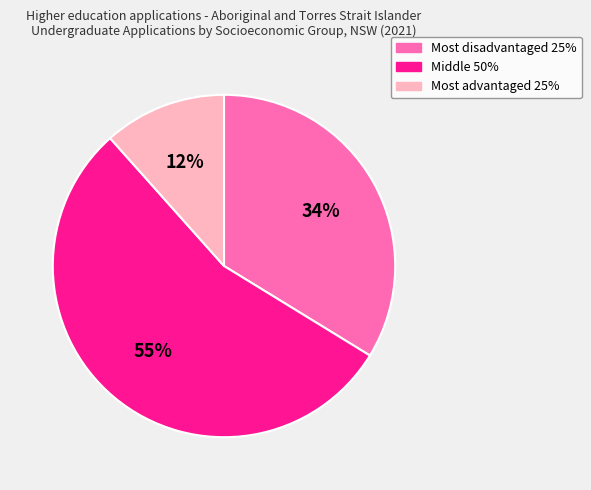

Which category accounts for the majority?

Middle 50%